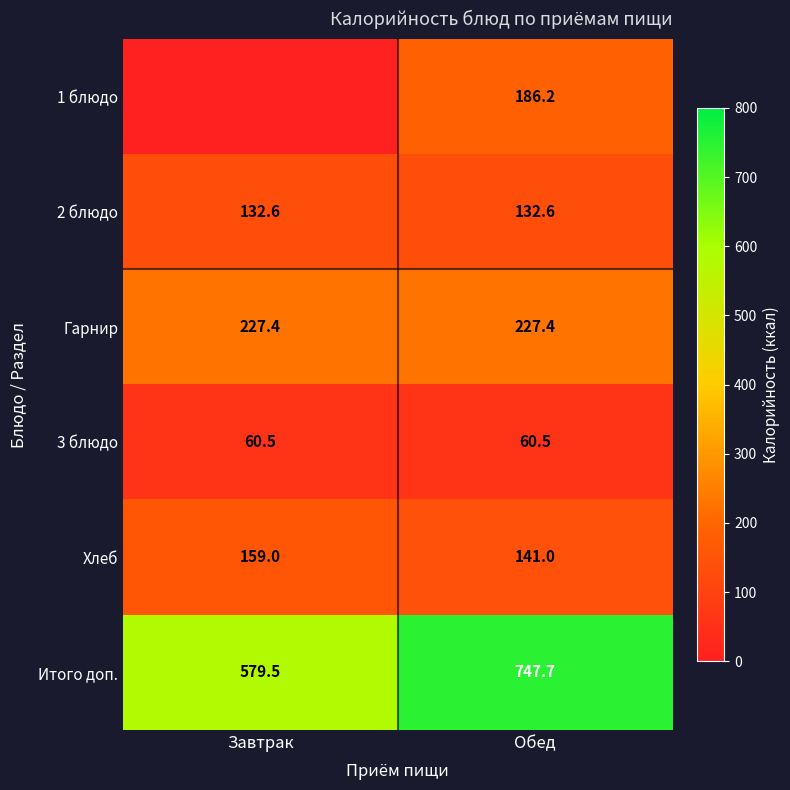

What is the total value across all series at Завтрак?

1159.1